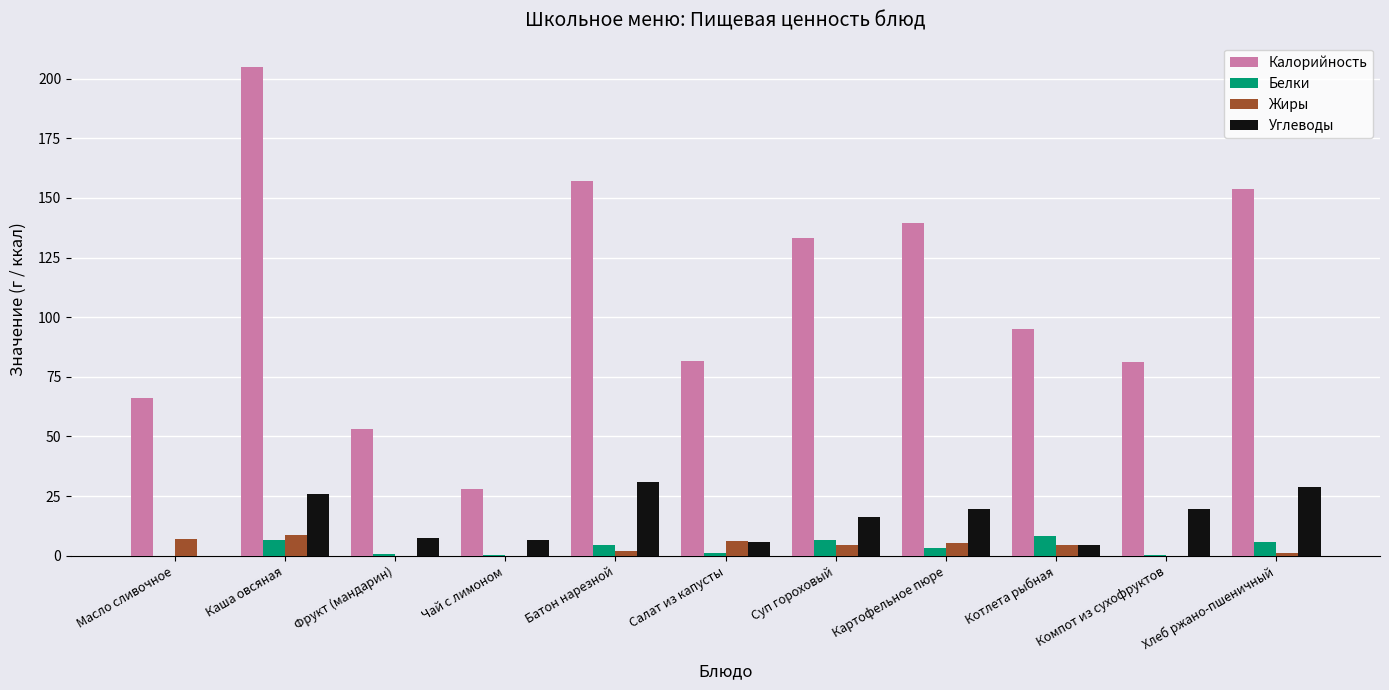

Which series has the largest total across all categories?

Калорийность